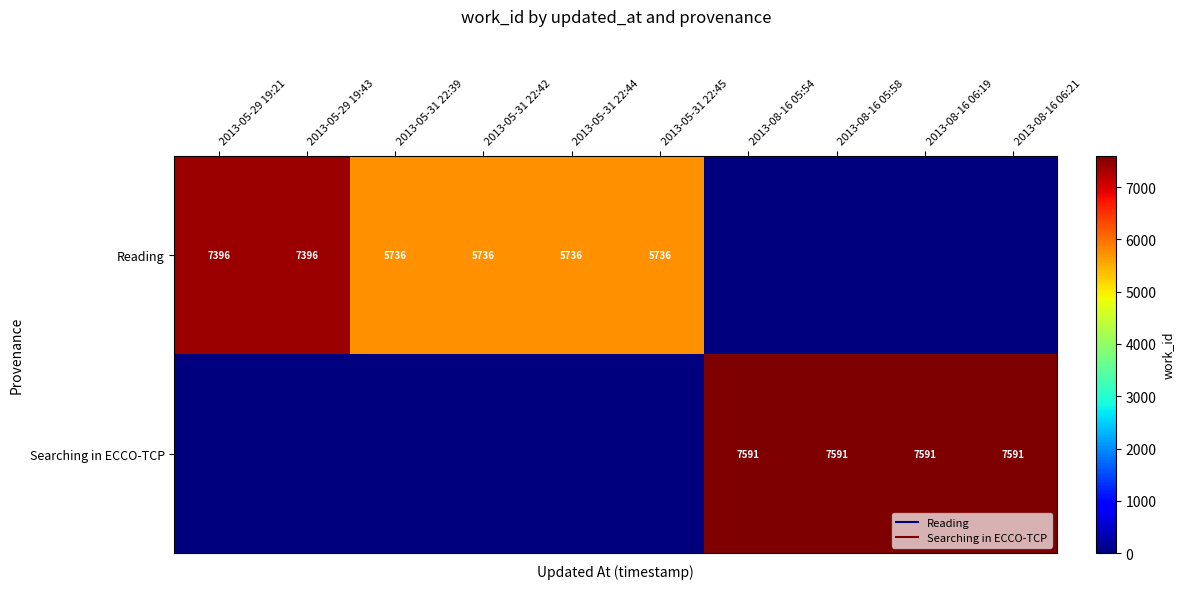

At how many categories does at least one series exceed 1812?

10